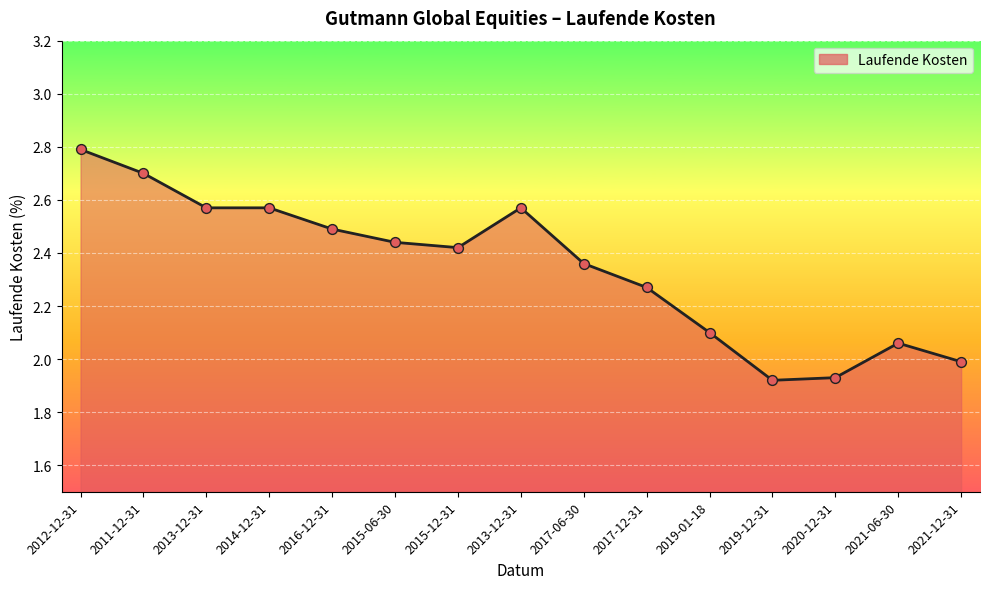

How many lines are shown in the chart?

1